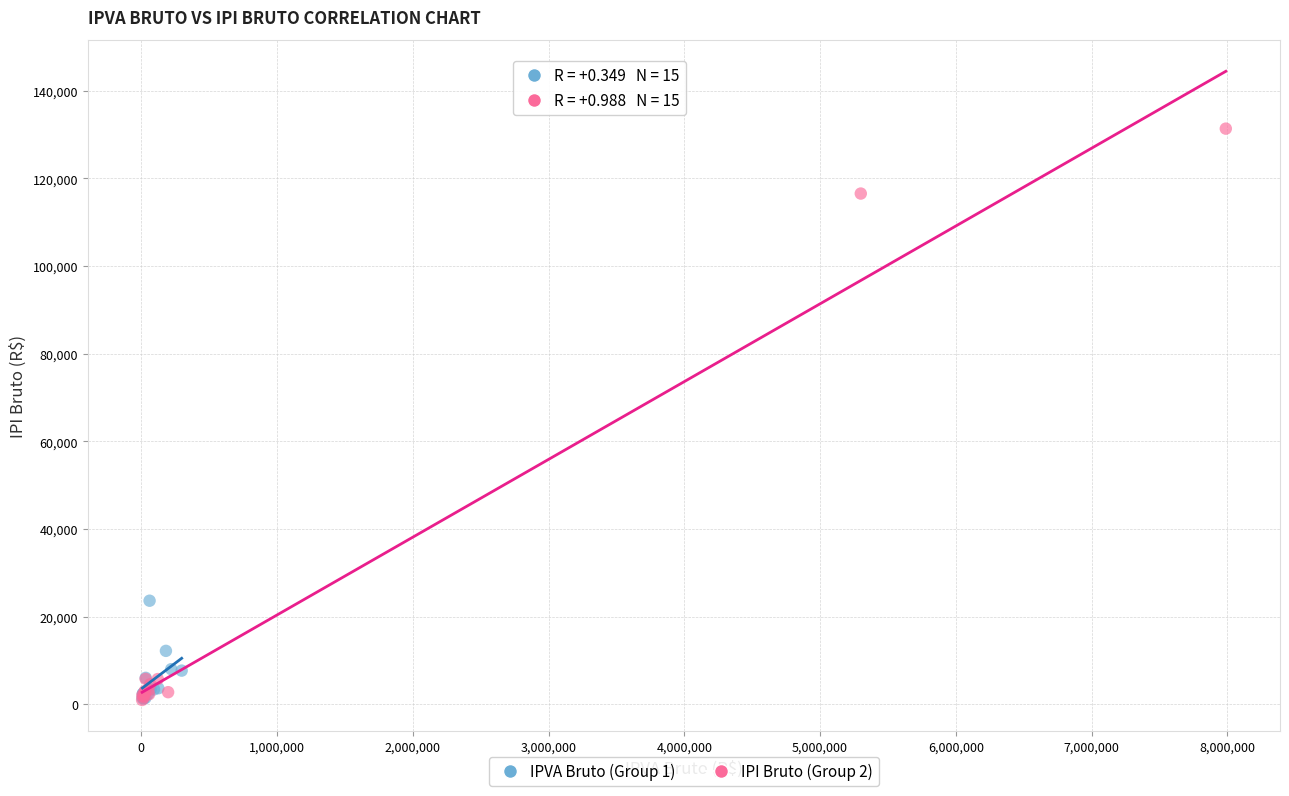

What are all the series names shown in the legend?

IPVA Bruto (Group 1), IPI Bruto (Group 2)